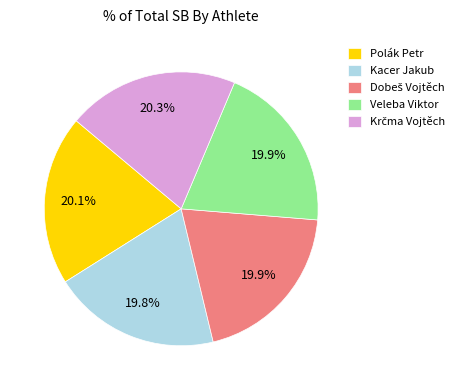

Approximately how many times larger is the value at Polák Petr compared to Veleba Viktor?

1.0